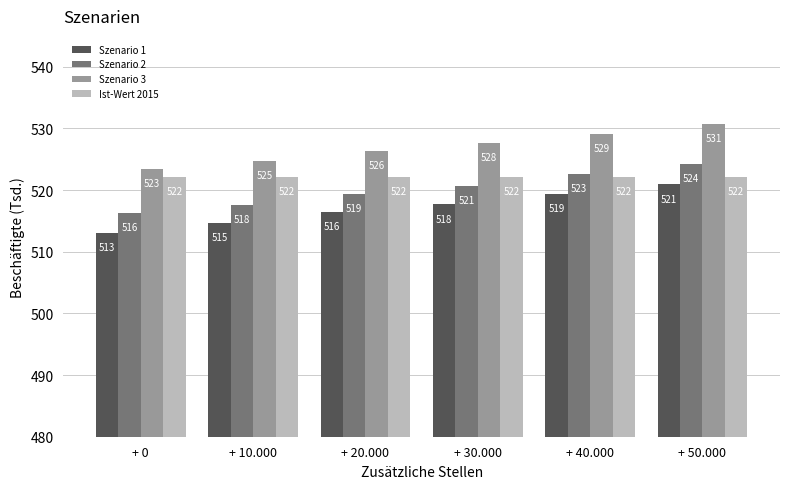

At how many categories does at least one series exceed 522?

6